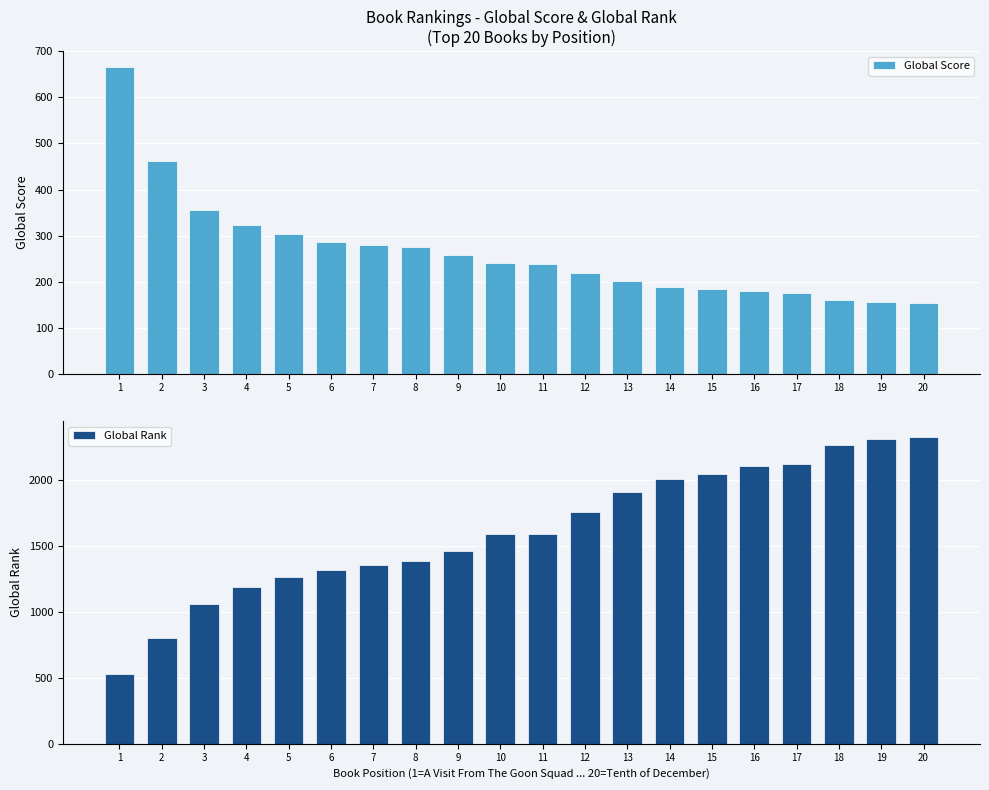

Which series has the largest total across all categories?

Global Rank